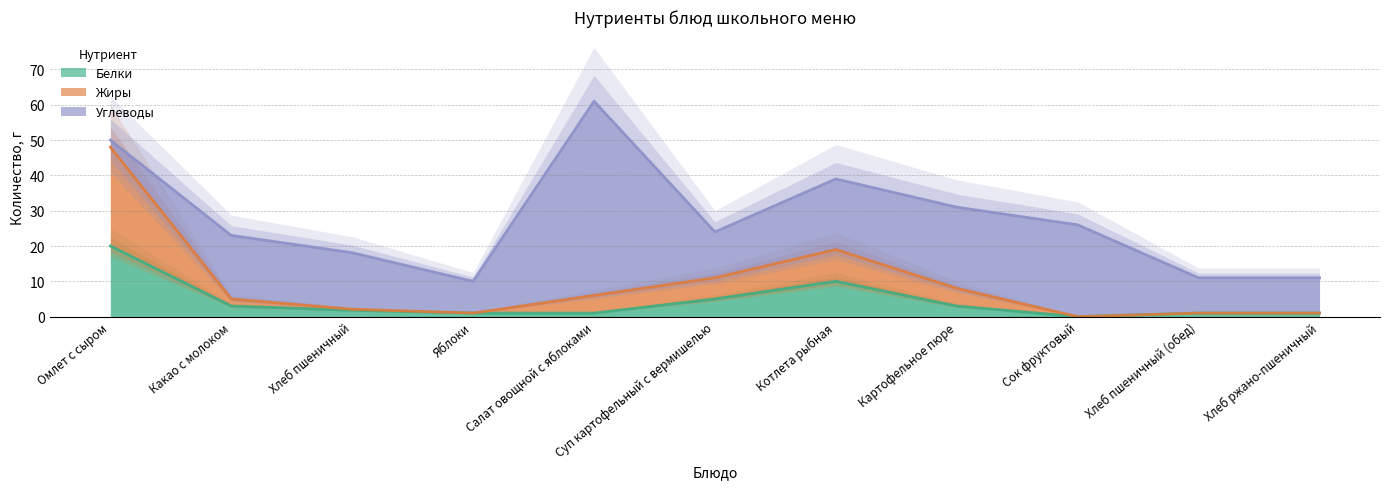

Does the chart have visible grid lines?

Yes